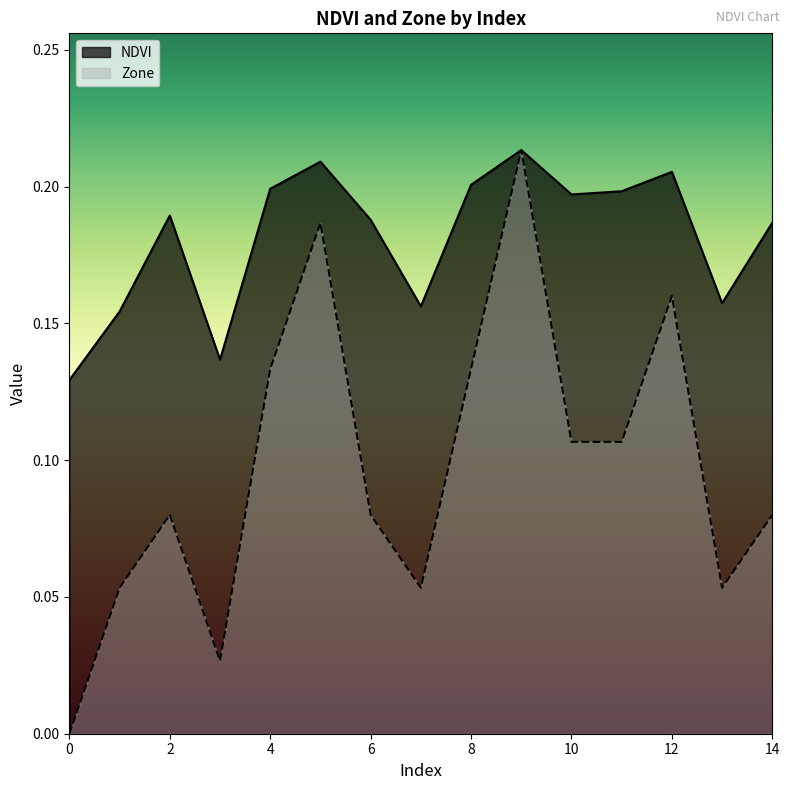

At how many categories does at least one series exceed 0?

15